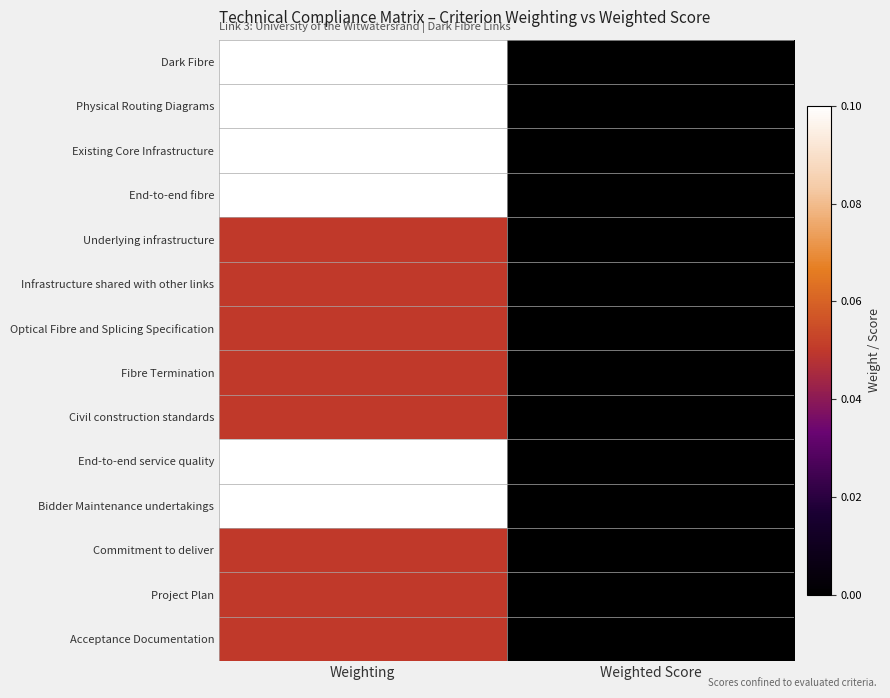

Which label corresponds to the smallest value in the chart?

Weighted Score